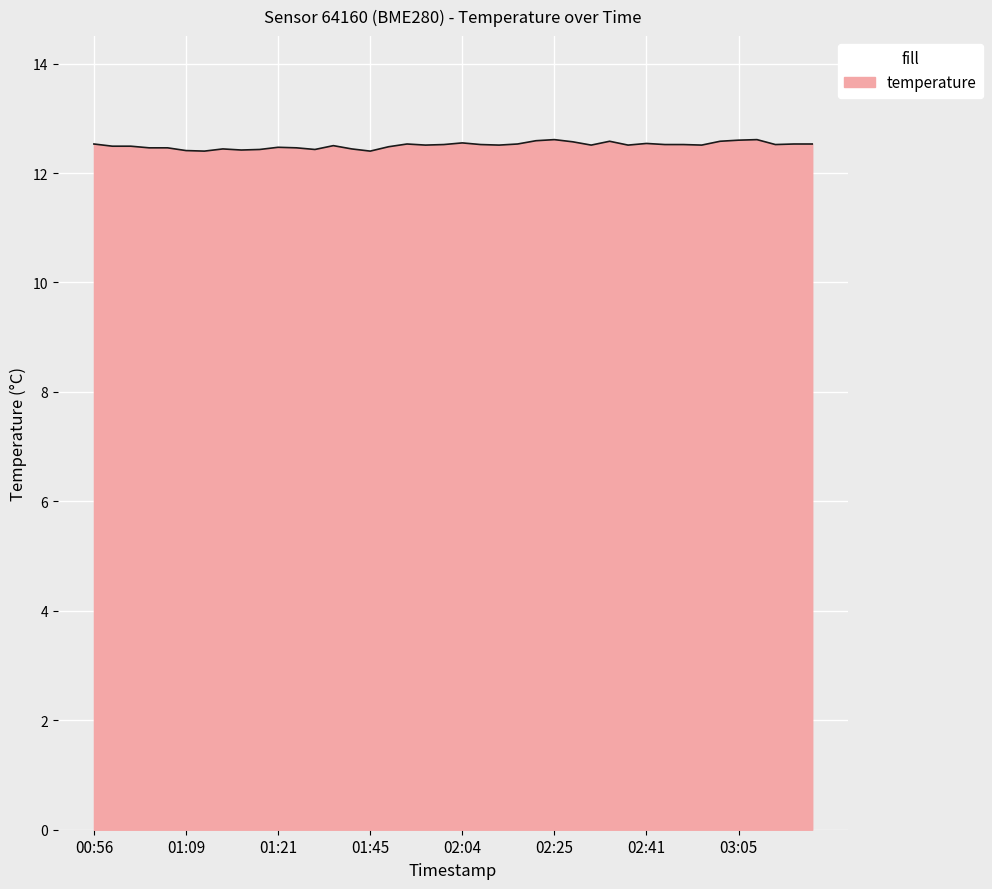

What is the minimum value shown in the chart?

12.4